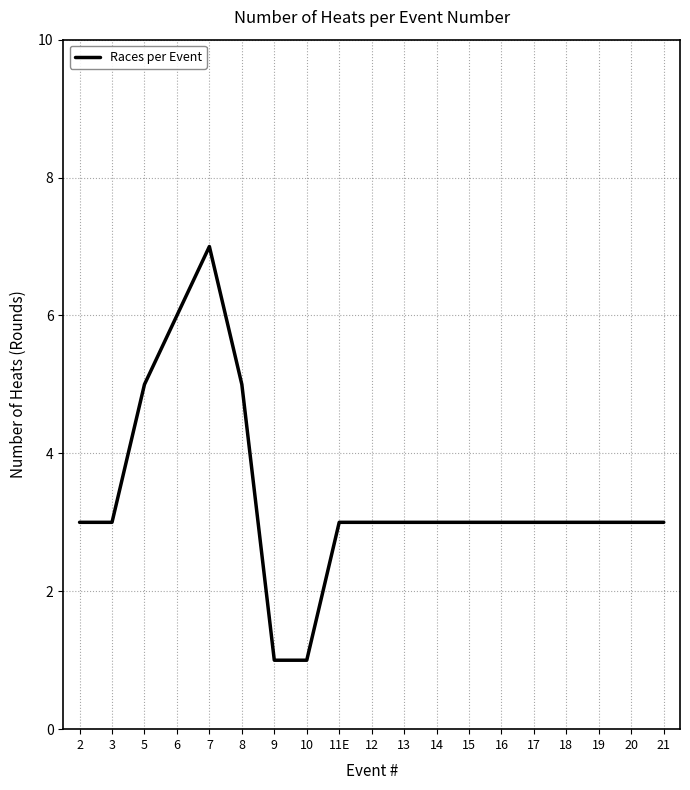

Is it true that the value at 9 is 1?

True